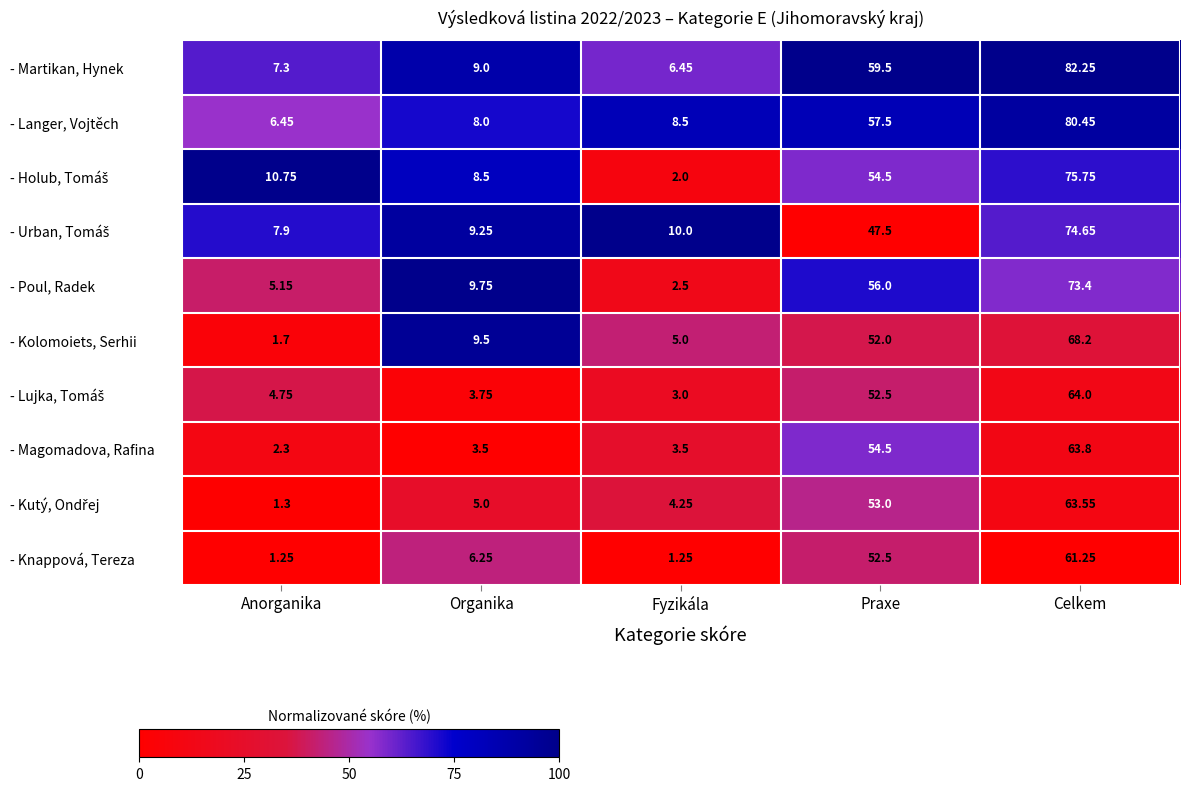

What is the total value across all series at Celkem?

707.3